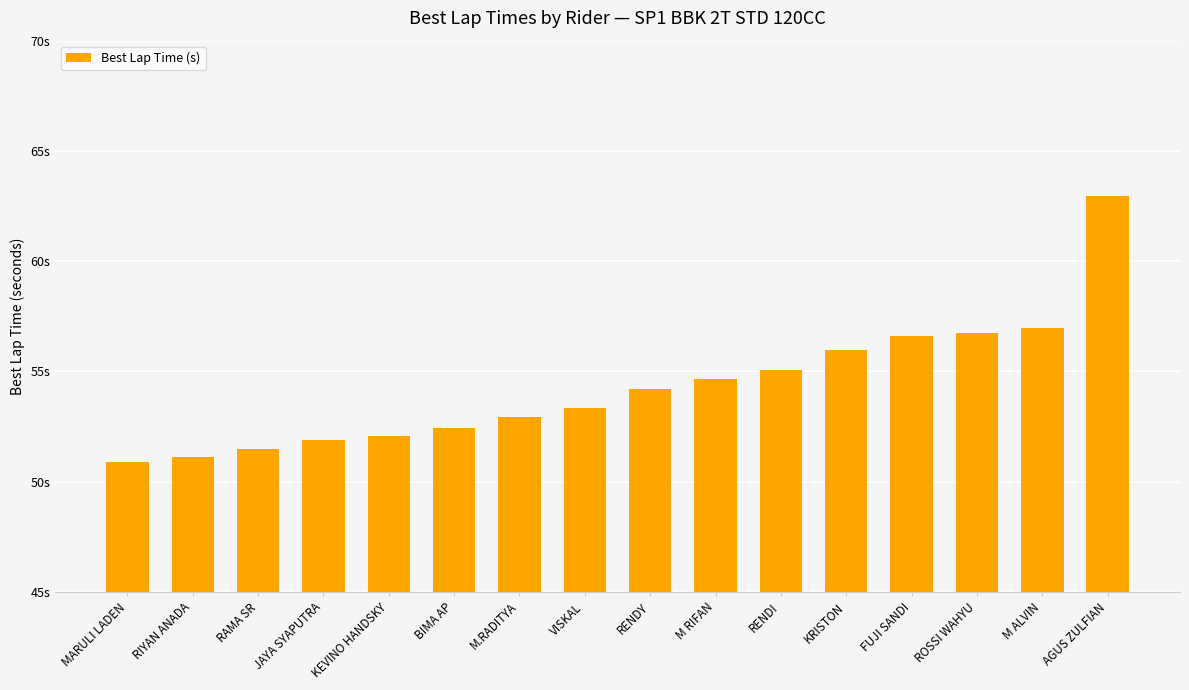

Does the chart contain any negative values?

No